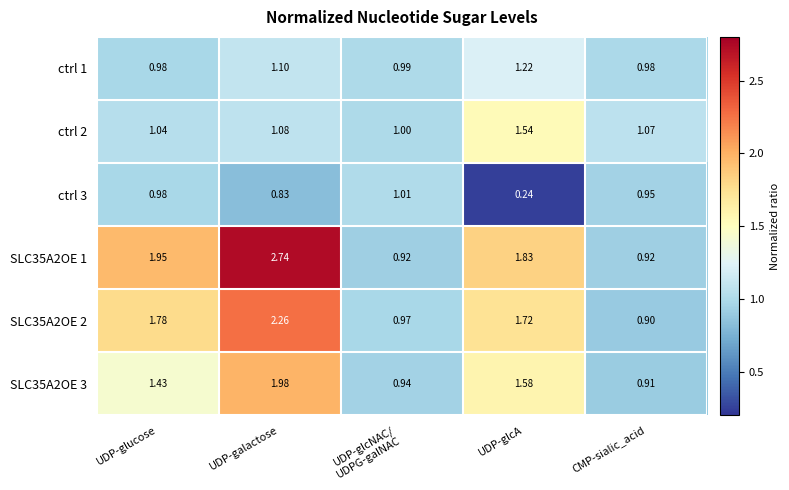

At which label does SLC35A2OE 3 first exceed 1?

UDP-glucose